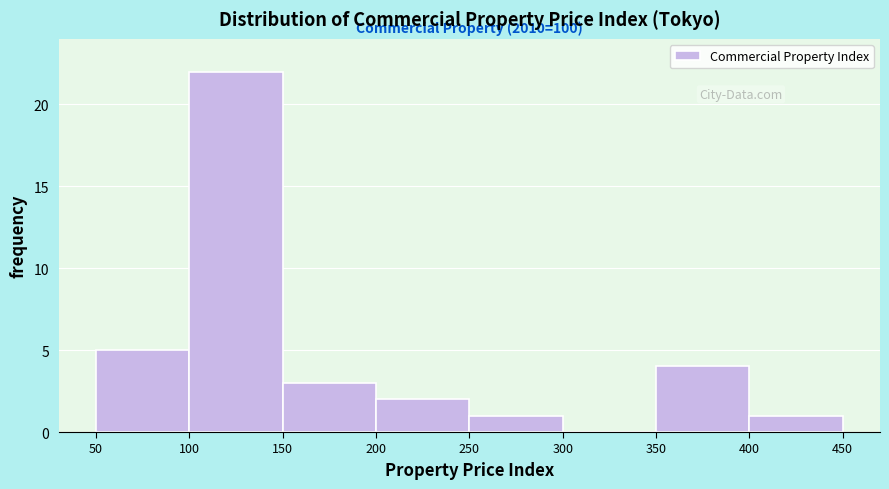

Over which range of the x-axis is the bar tallest?

100 to 150